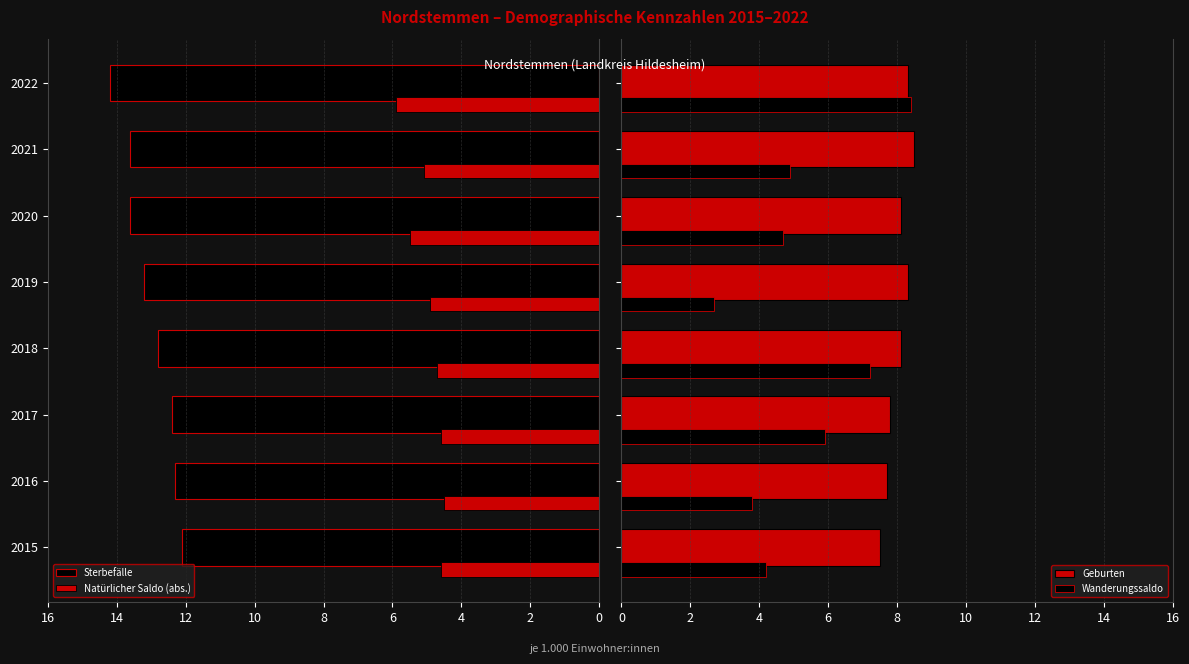

What are all the series names shown in the legend?

Sterbefälle, Natürlicher Saldo (abs.), Geburten, Wanderungssaldo